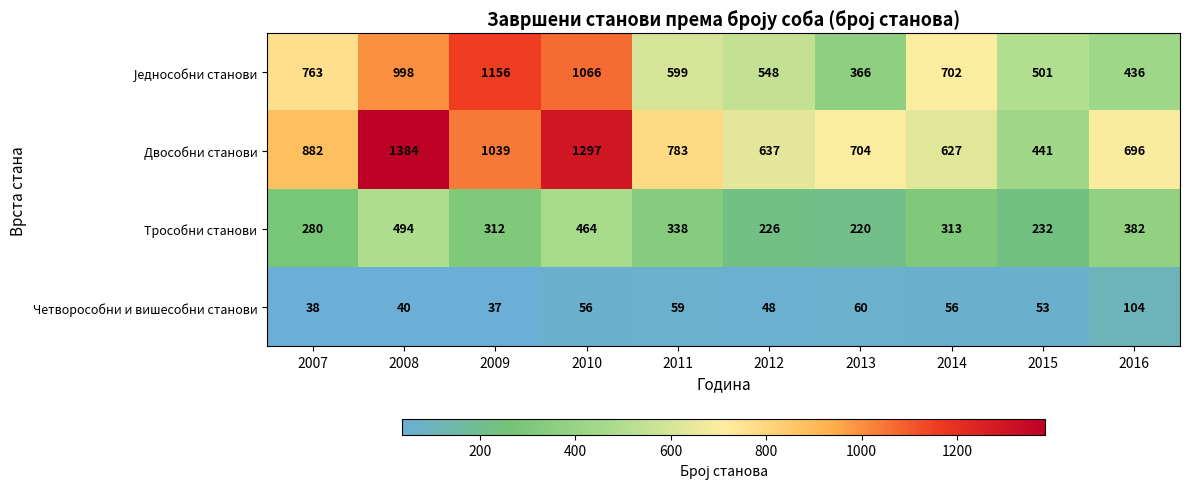

What is the difference between the highest and lowest values at 2013?

644